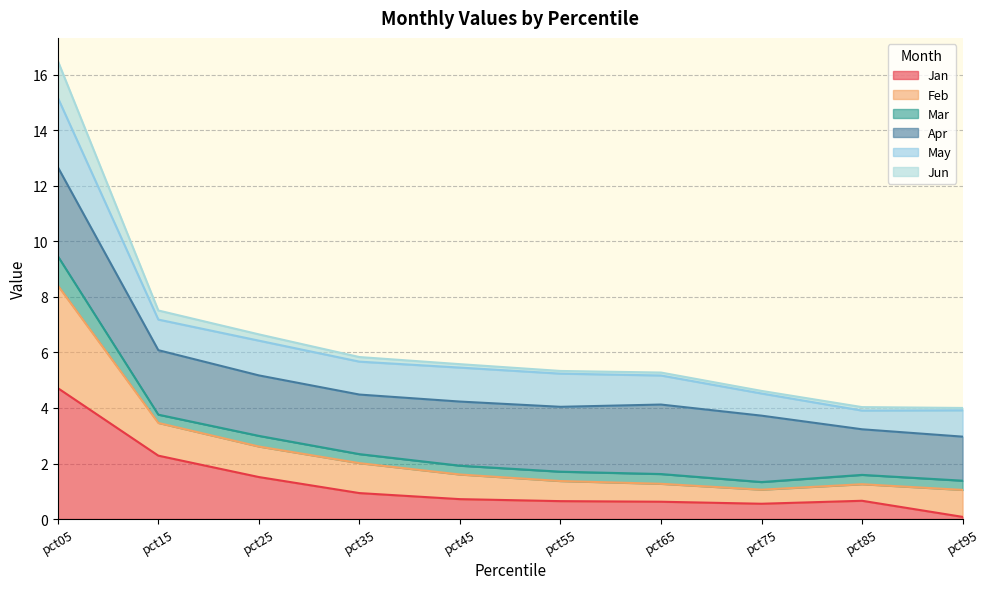

What is the highest value of the Jan series?

4.7